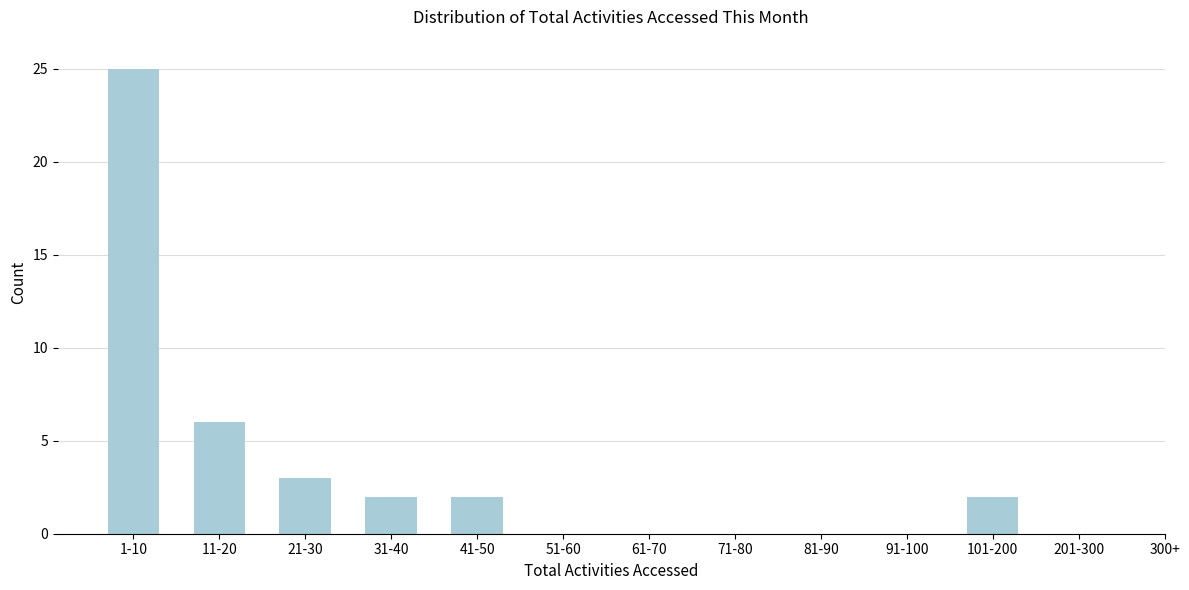

Reading left to right, list all the values displayed in this chart.

1-10=25	11-20=6	21-30=3	31-40=2	41-50=2	51-60=0	61-70=0	71-80=0	81-90=0	91-100=0	101-200=2	201-300=0